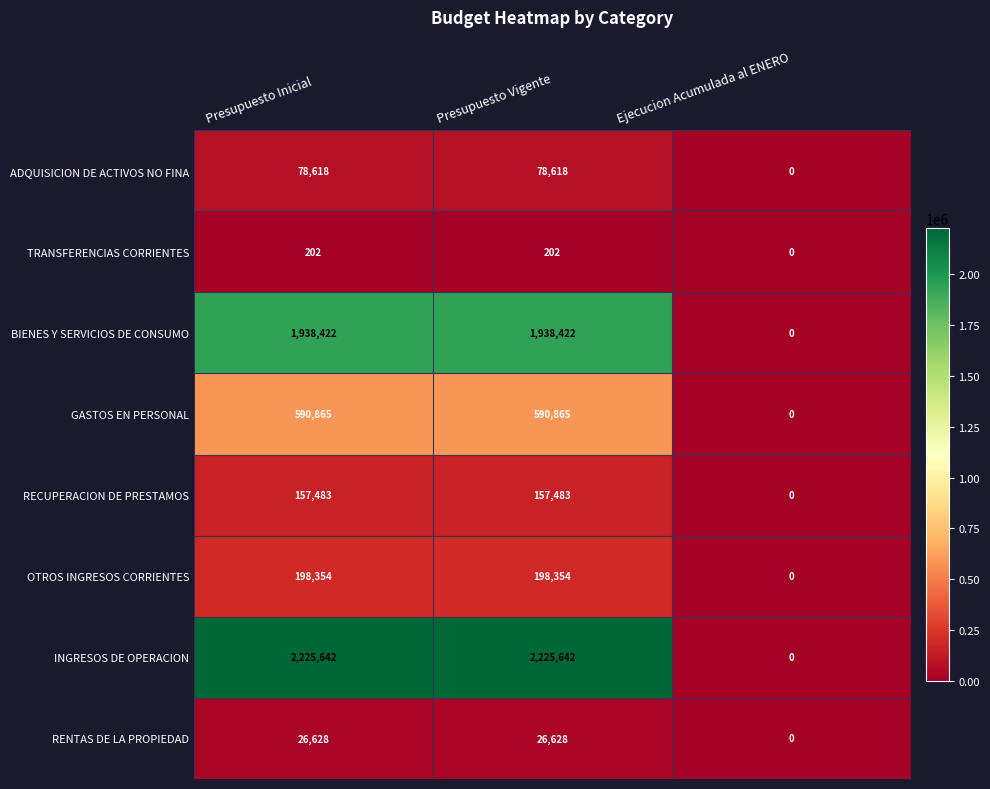

Is the value of TRANSFERENCIAS CORRIENTES at Presupuesto Inicial greater than the value of GASTOS EN PERSONAL at Presupuesto Inicial?

No